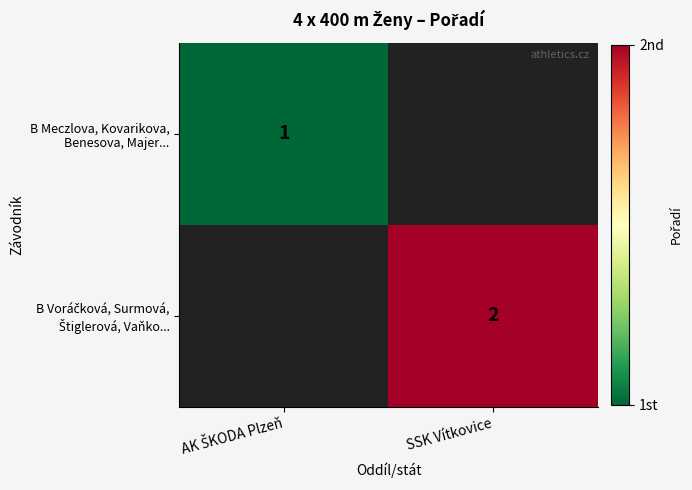

How many values in the B Voráčková, Surmová, Štiglerová, Vaňko... series are below 2?

1